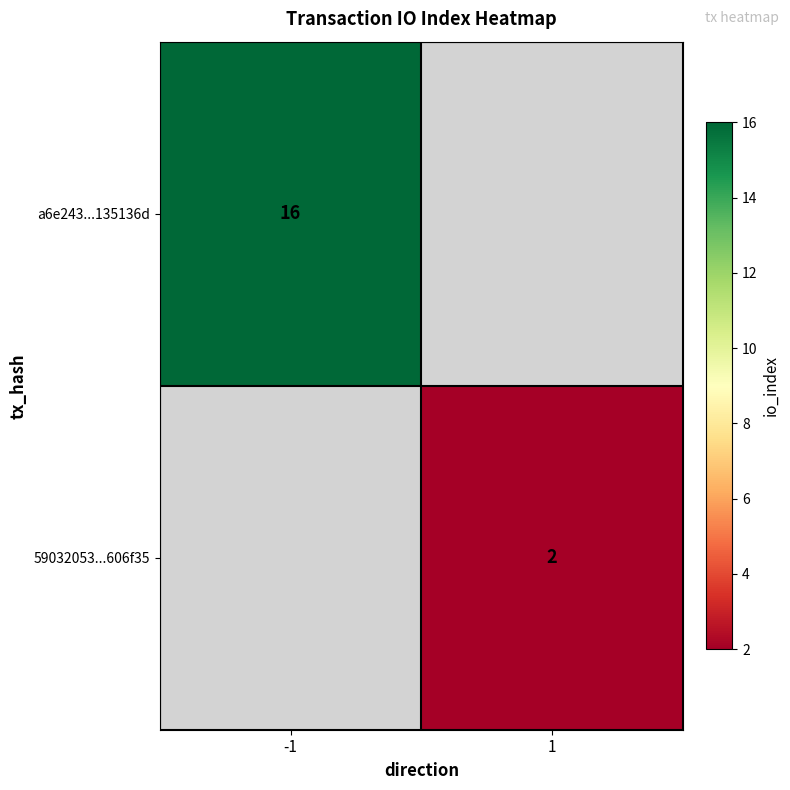

Is the value of a6e243...135136d at -1 greater than the value of 59032053...606f35 at 1?

Yes